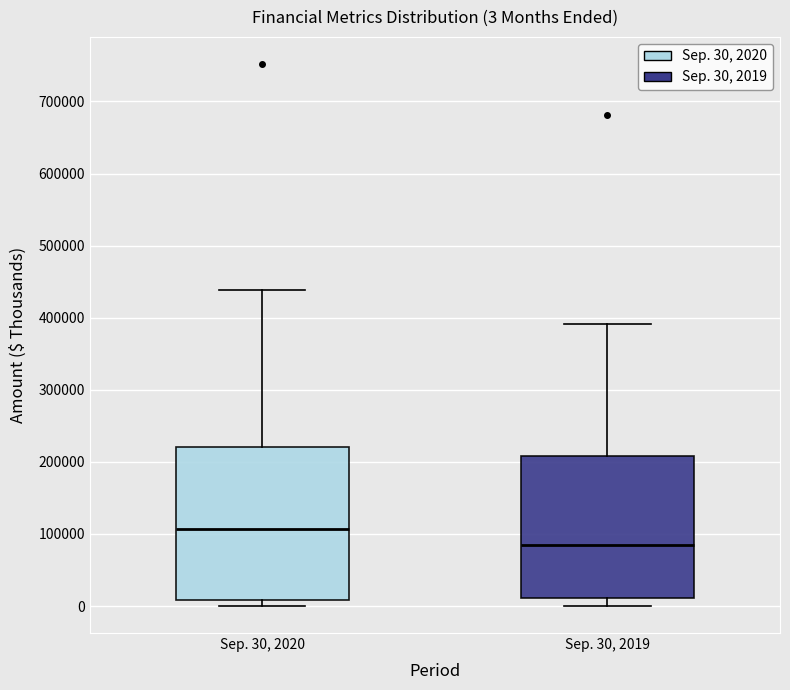

Which box has the lowest median line?

Sep. 30, 2019